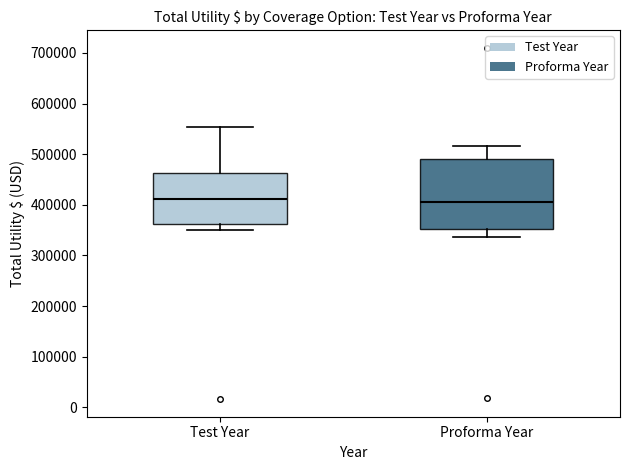

Reading left to right, read every box against the y-axis: the position of its median line, the range the box covers, and the ends of its whiskers. The values are not printed on the chart, so give them approximately, as read against the axis.

Test Year: median 410000, box 360000 to 460000, whiskers 350000 to 550000
Proforma Year: median 410000, box 350000 to 490000, whiskers 340000 to 520000